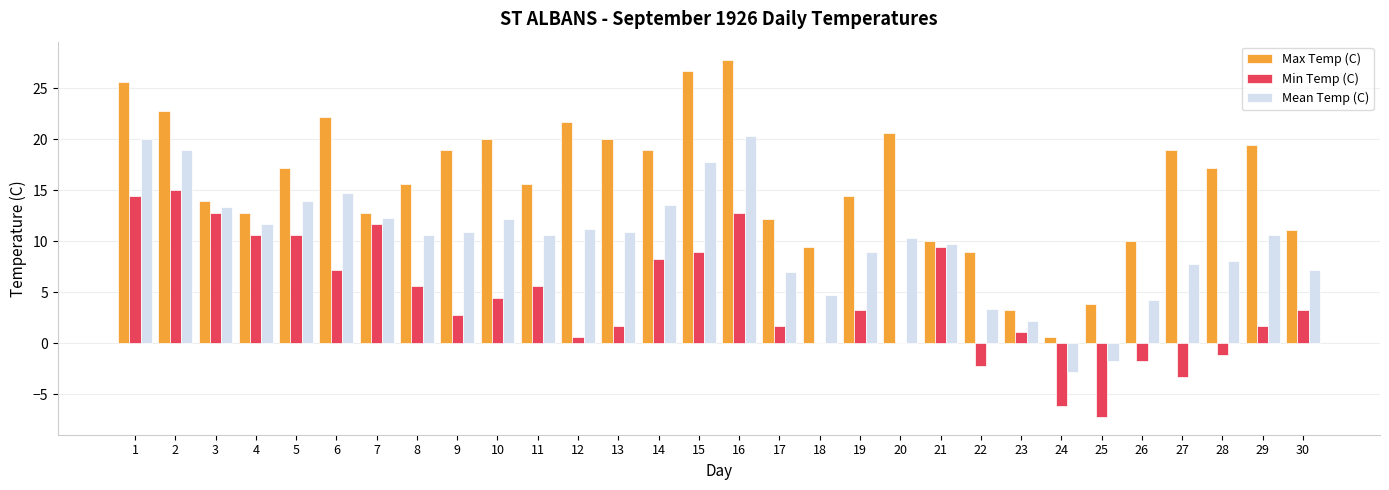

What is the maximum value for Mean Temp (C)?

20.3